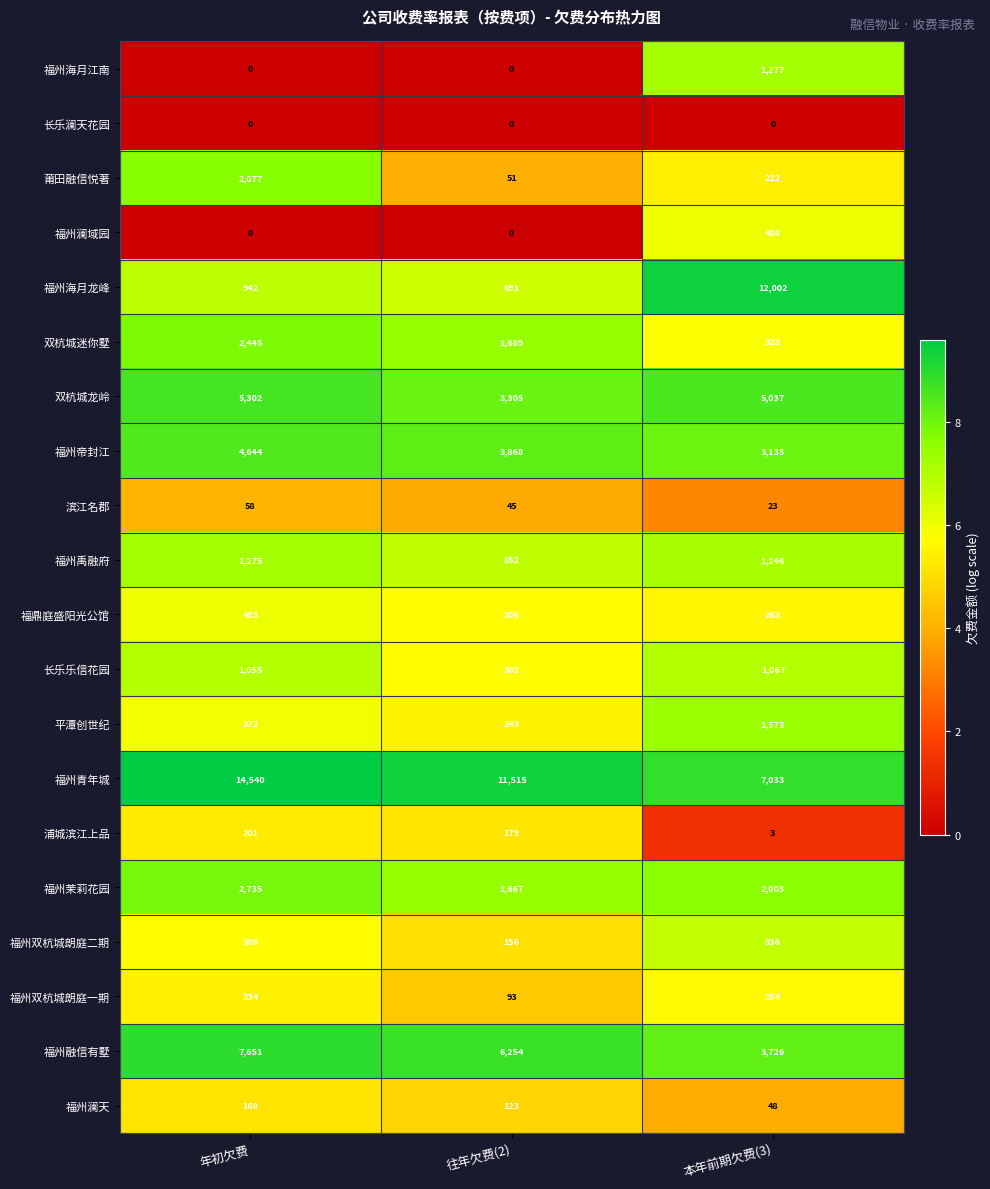

Which label corresponds to the largest value in the chart?

年初欠费